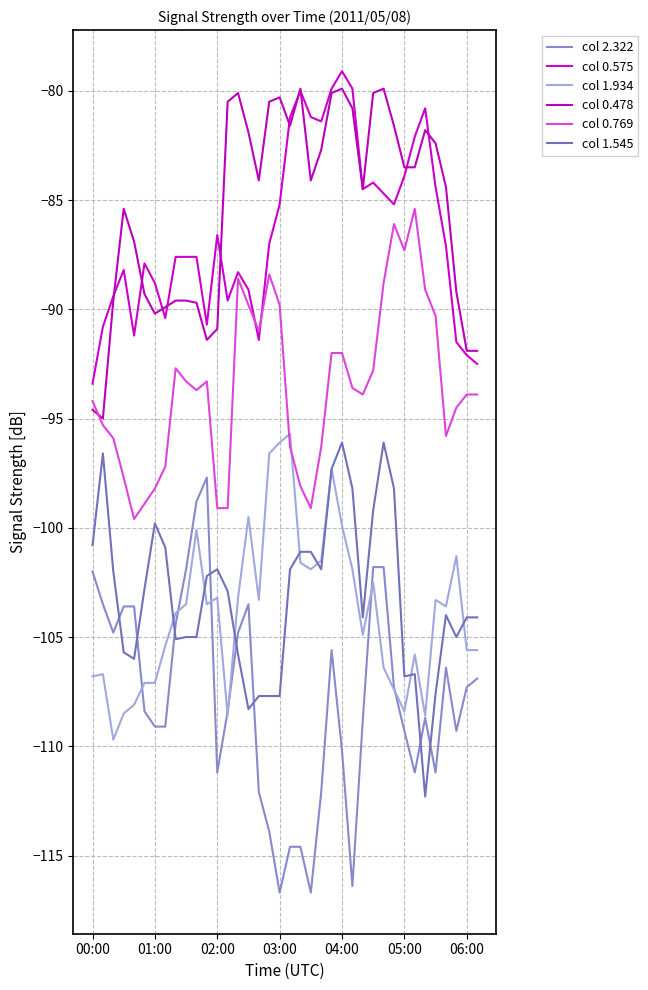

What are all the series names shown in the legend?

col 2.322, col 0.575, col 1.934, col 0.478, col 0.769, col 1.545